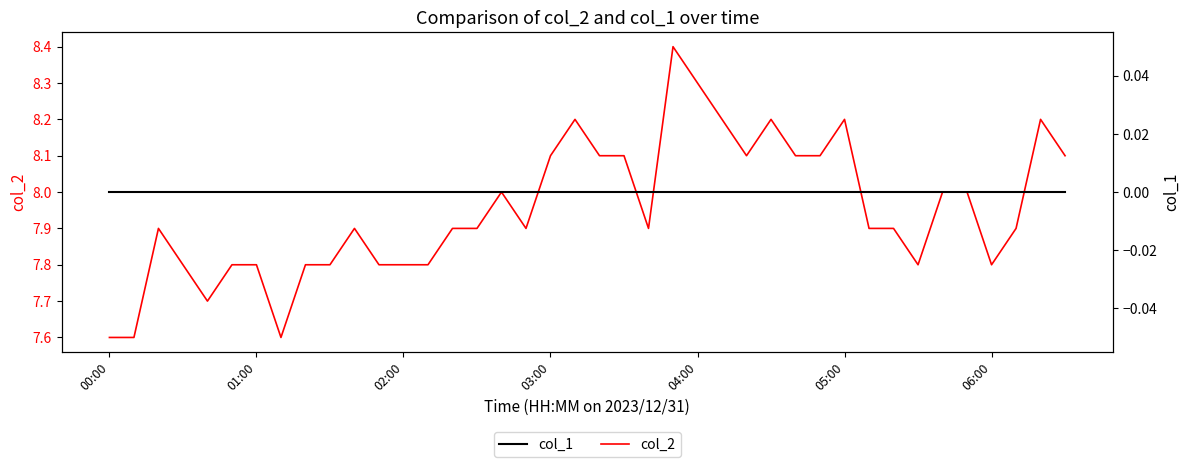

List the series in order of their overall mean, lowest first.

col_1, col_2